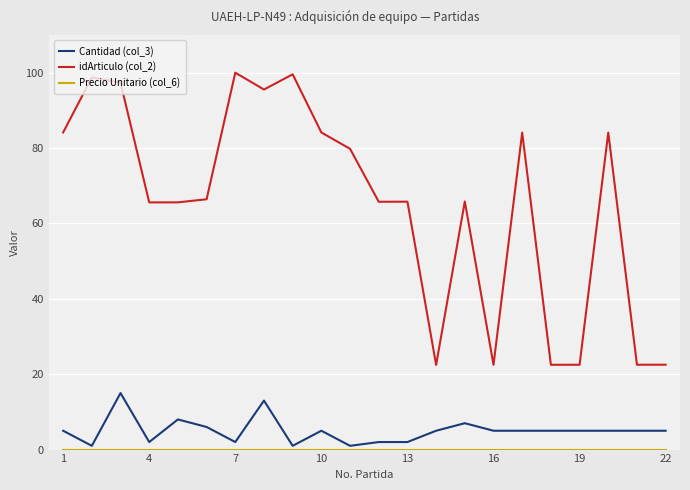

At how many categories does at least one series exceed 95?

5